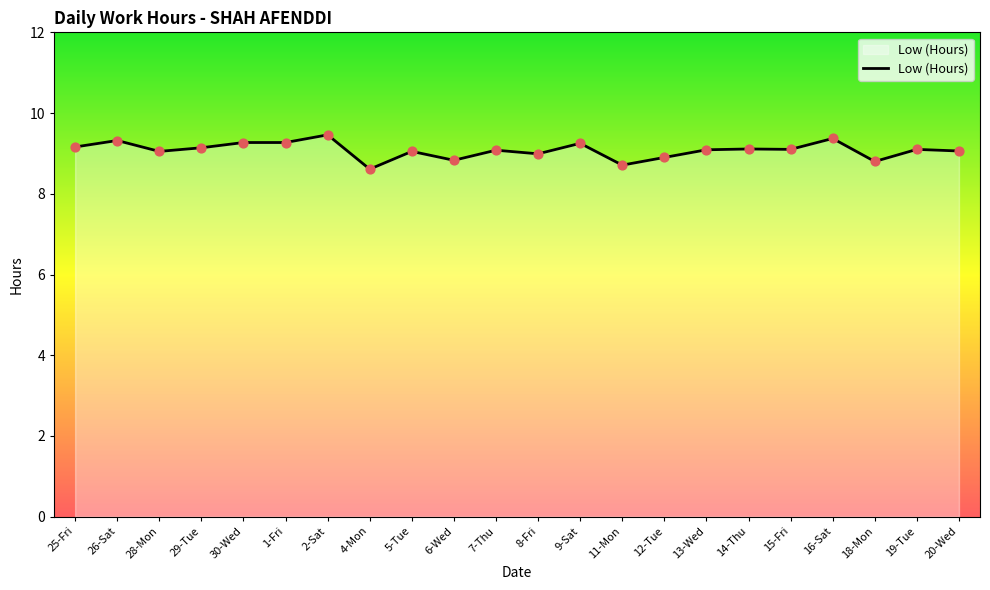

Approximately how many times larger is the value at 9-Sat compared to 13-Wed?

1.0